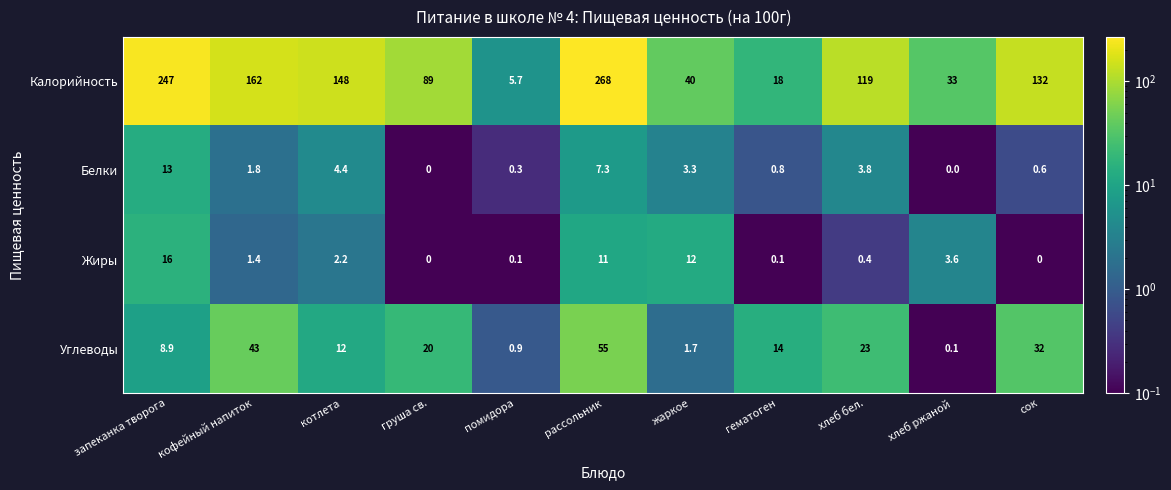

Is it true that Белки equals 3.3 at жаркое?

True